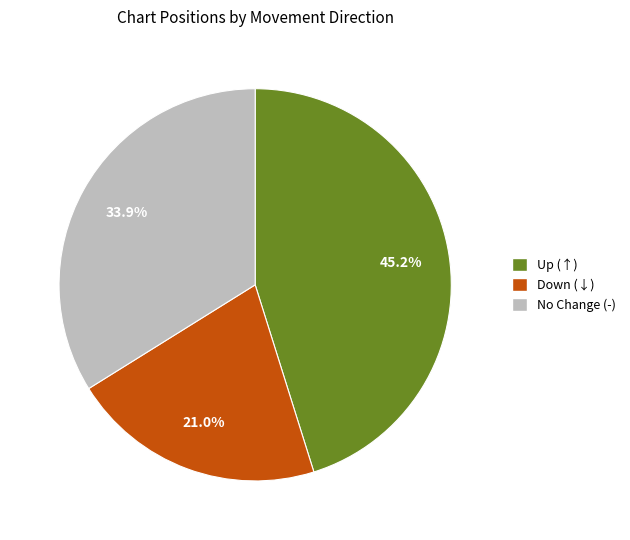

Is there any slice that represents more than half of the pie?

No